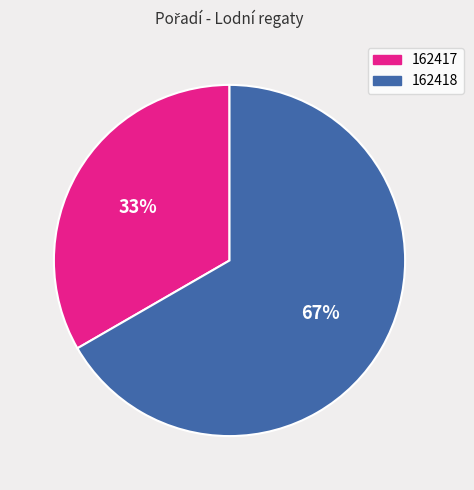

To the nearest percent, what is the combined percentage of 162417 and 162418?

100%